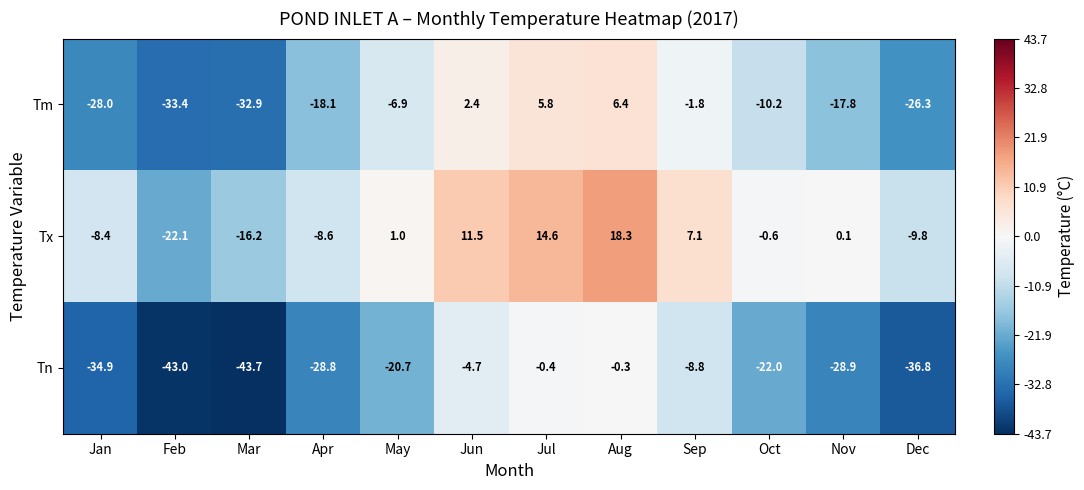

Which series changed the most between Mar and Aug?

Tn